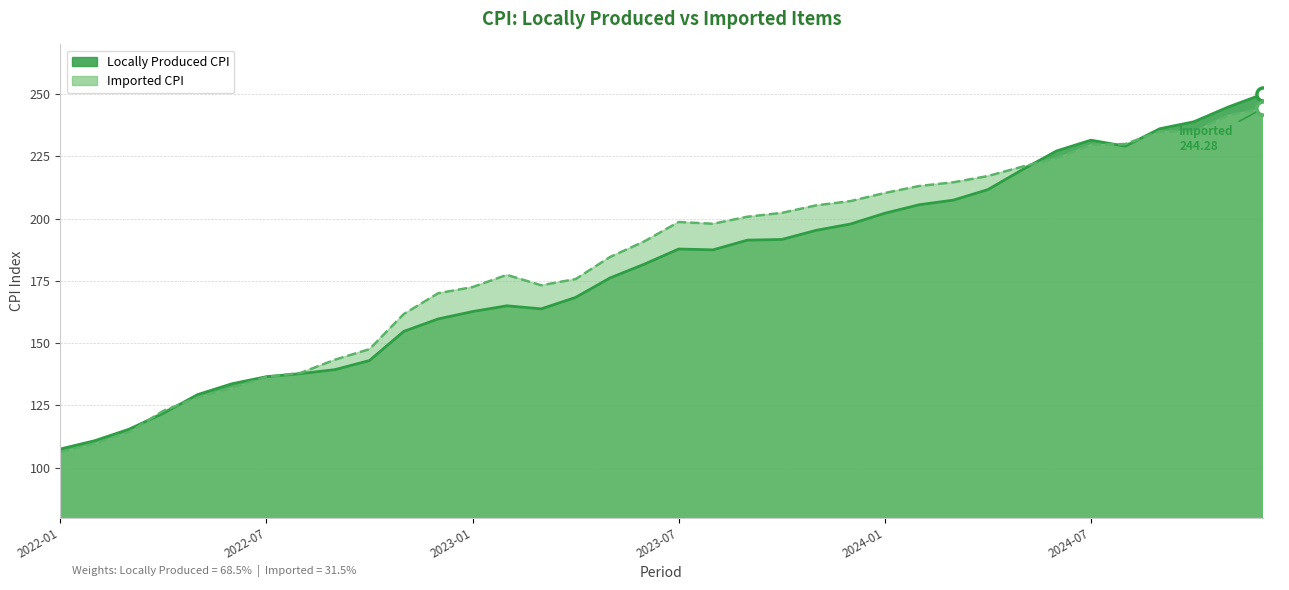

What are all the series names shown in the legend?

Locally Produced CPI, Imported CPI